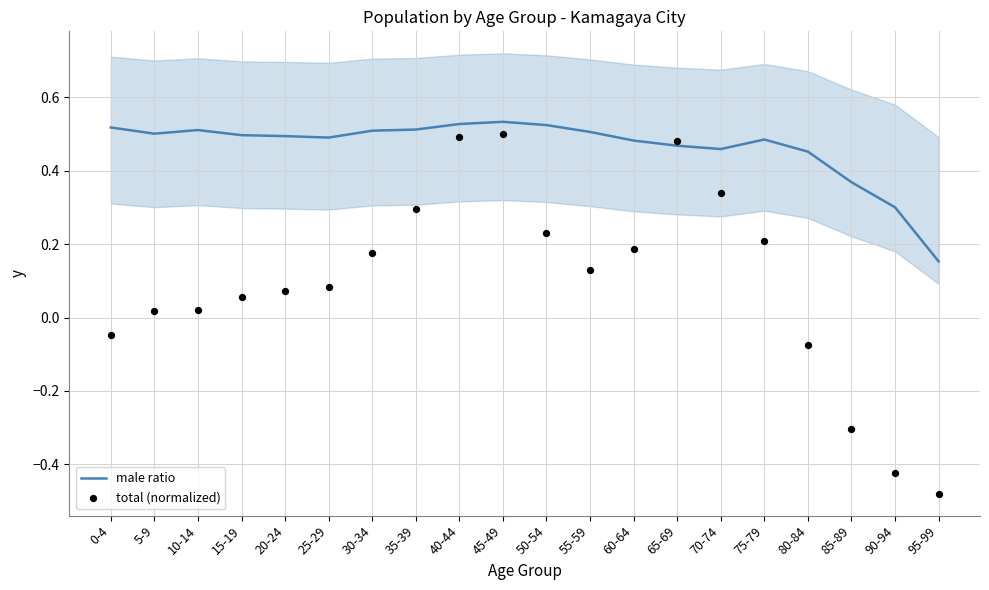

What are all the series names shown in the legend?

male ratio, total (normalized)